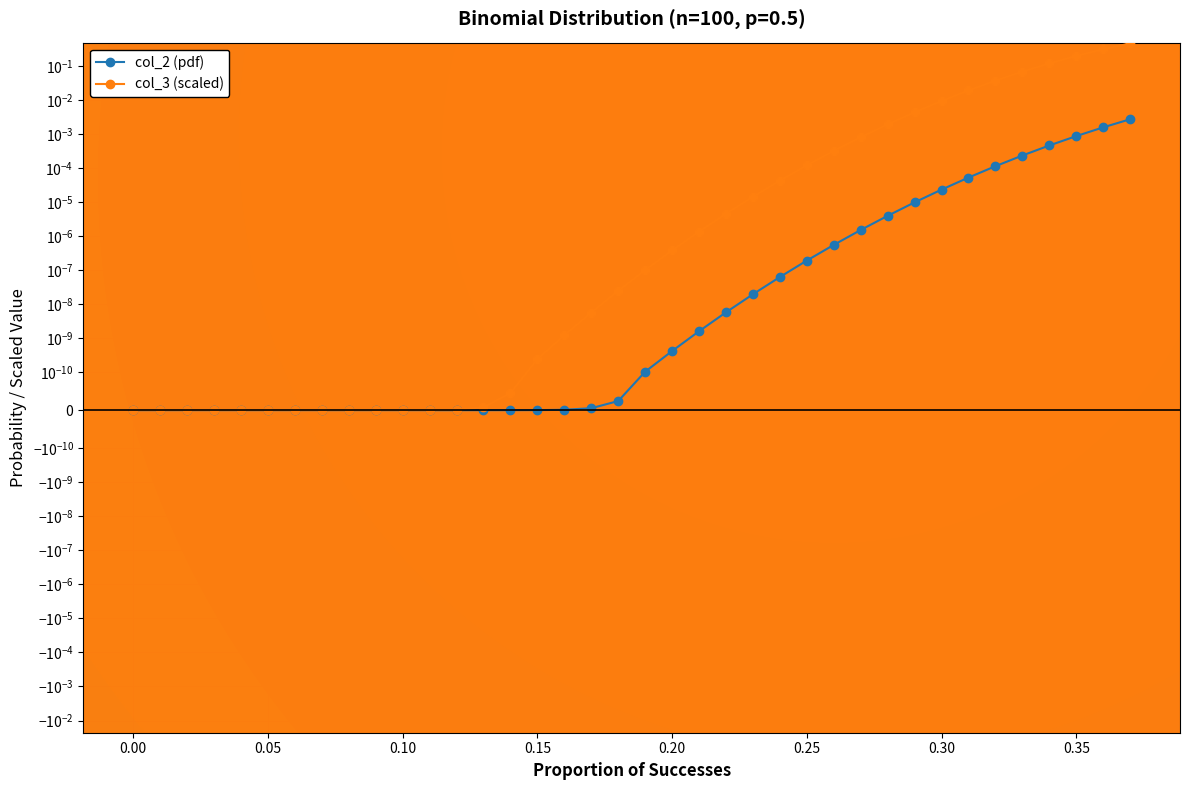

At how many categories does at least one series exceed 0?

38